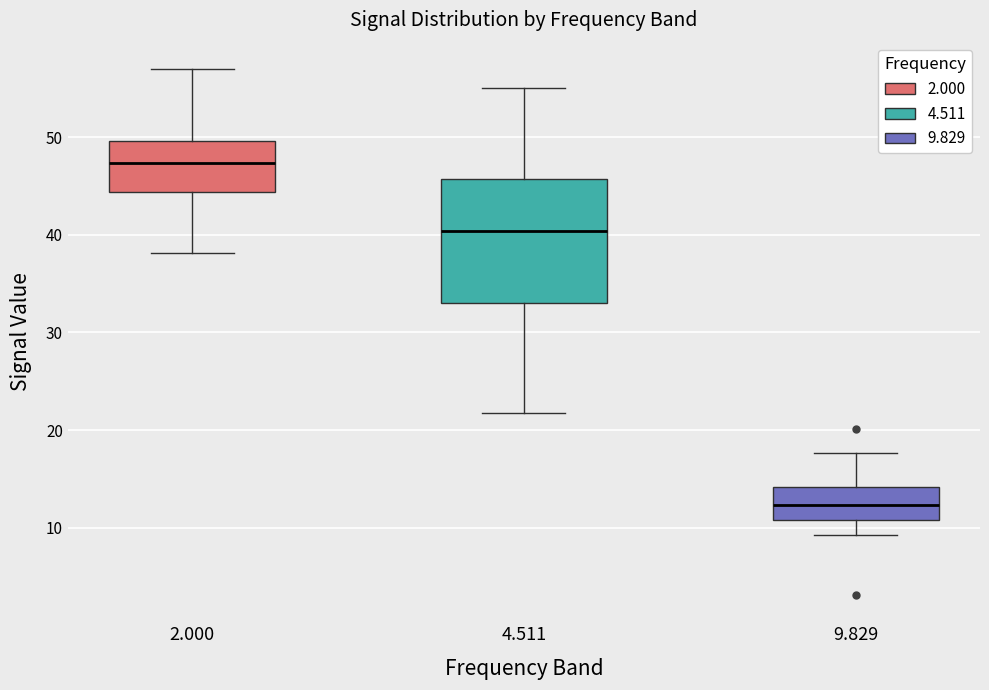

Reading left to right, transcribe this box plot: for each box, give where its median line is, the range the box spans, and where its two whiskers end, as read against the y-axis. The values are not printed on the chart, so give them approximately, as read against the axis.

2.000: median 47, box 44 to 50, whiskers 38 to 57
4.511: median 40, box 33 to 46, whiskers 22 to 55
9.829: median 12, box 11 to 14, whiskers 9 to 18